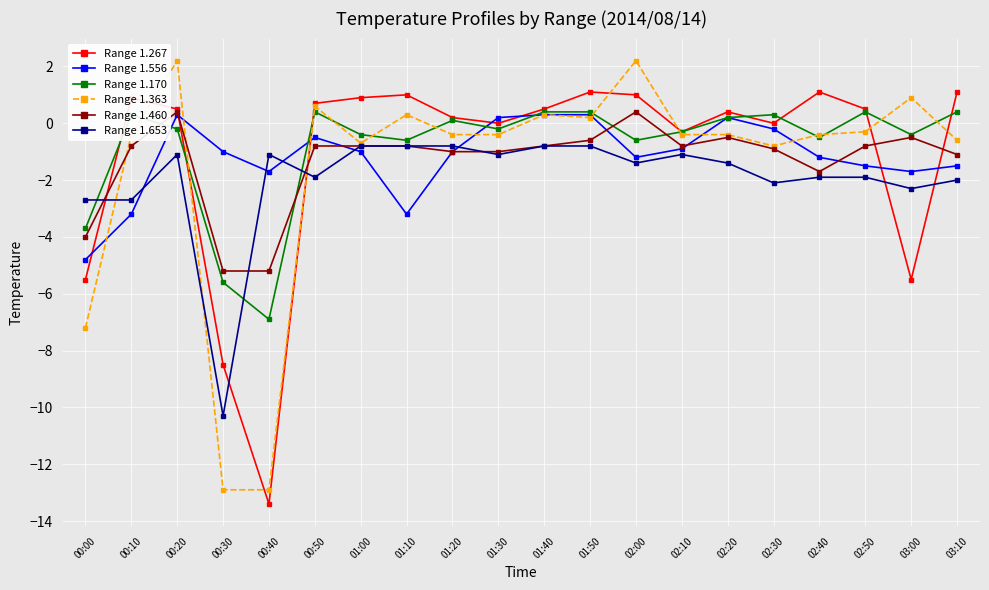

The Range 1.363 series shows -0.4 at 00:10. True or false?

True